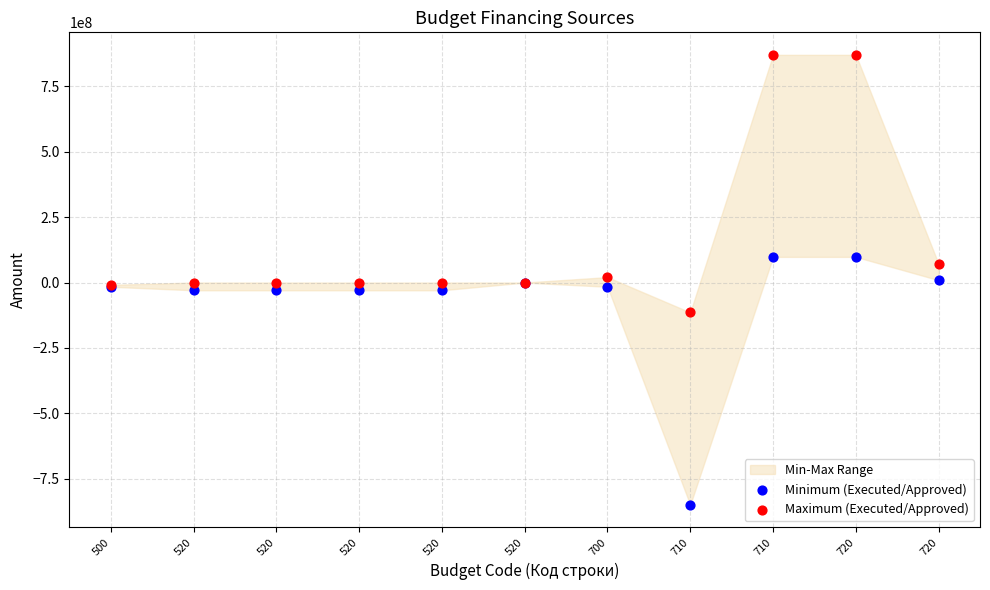

Which series reaches the minimum Y coordinate?

Minimum (Executed/Approved)